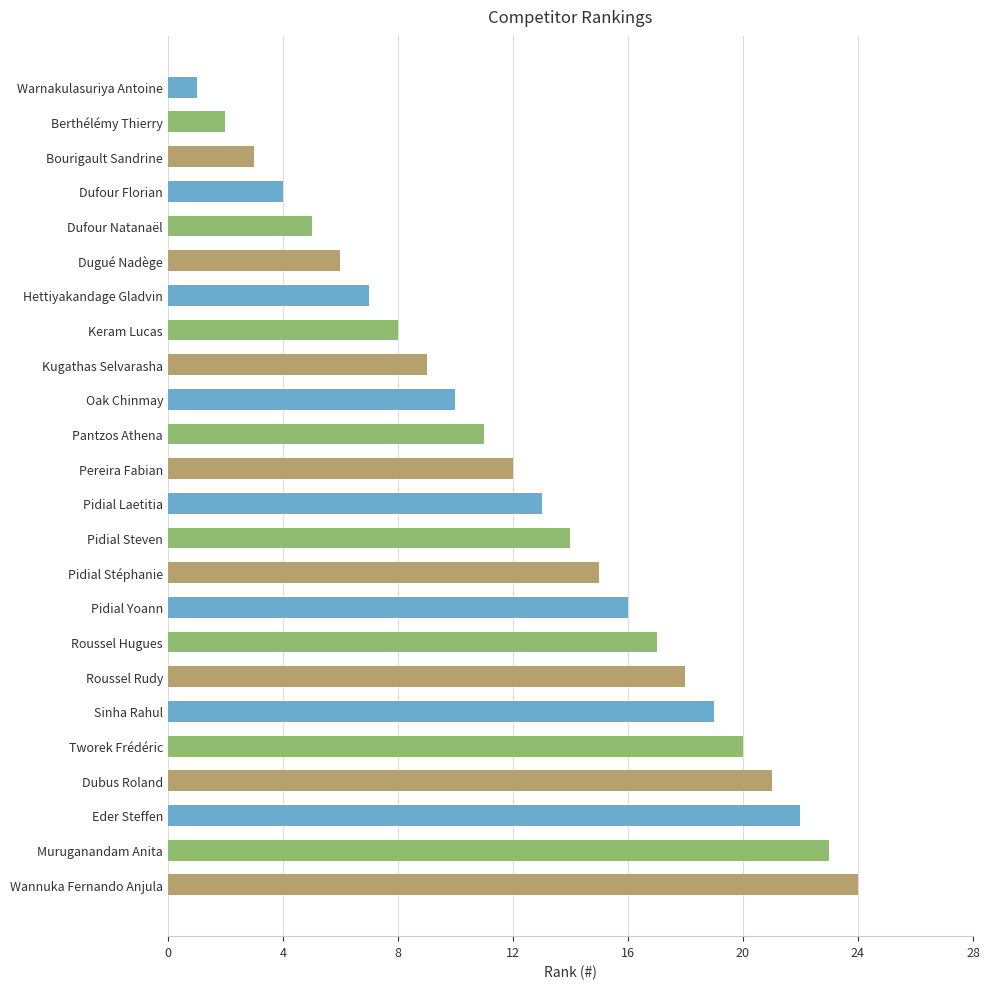

The chart shows a value of 25 at Roussel Rudy. True or false?

False